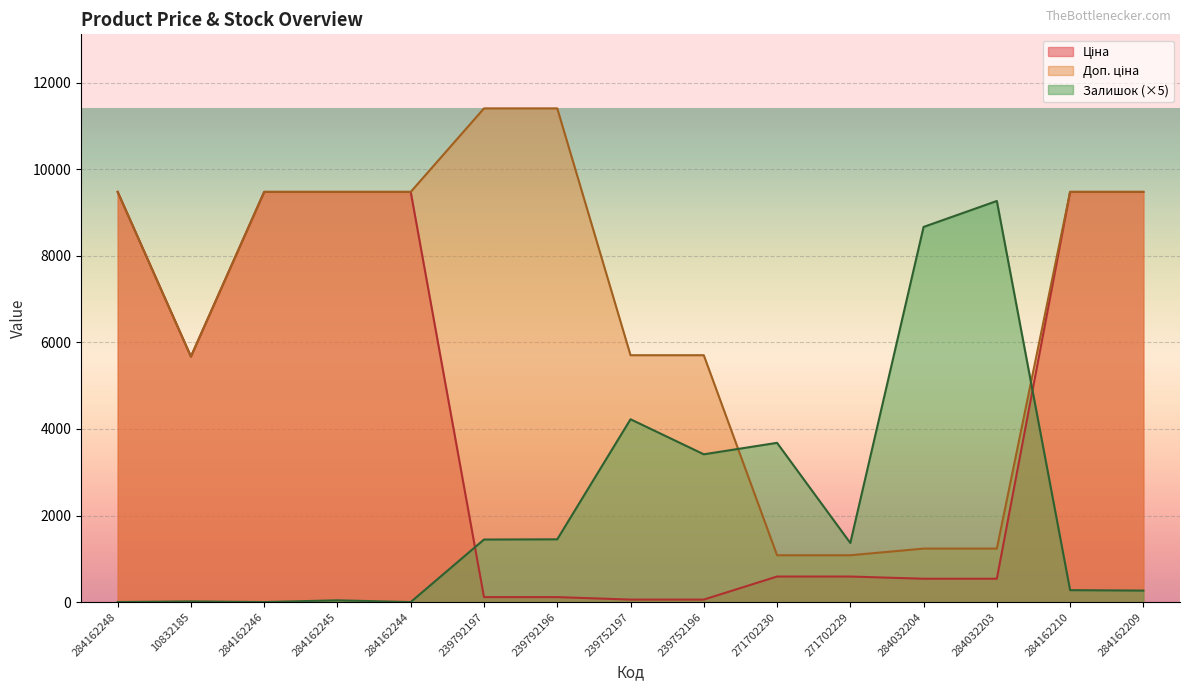

Reading right to left, extract all data points from this chart.

Ціна: 284162209=9480.1	284162210=9480.1	284032203=539.0	284032204=539.0	271702229=589.9	271702230=589.9	239752196=57.0	239752197=57.0	239792196=114.1	239792197=114.1	284162244=9480.1	284162245=9480.1	284162246=9480.1	10832185=5673.8	284162248=9480.1
Доп. ціна: 284162209=9480.1	284162210=9480.1	284032203=1235.4	284032204=1235.4	271702229=1081.7	271702230=1081.7	239752196=5705.0	239752197=5705.0	239792196=11410.0	239792197=11410.0	284162244=9480.1	284162245=9480.1	284162246=9480.1	10832185=5673.8	284162248=9480.1
Залишок: 284162209=265.0	284162210=275.0	284032203=9270.0	284032204=8670.0	271702229=1365.0	271702230=3680.0	239752196=3415.0	239752197=4225.0	239792196=1450.0	239792197=1445.0	284162244=0.0	284162245=40.0	284162246=0.0	10832185=15.0	284162248=0.0